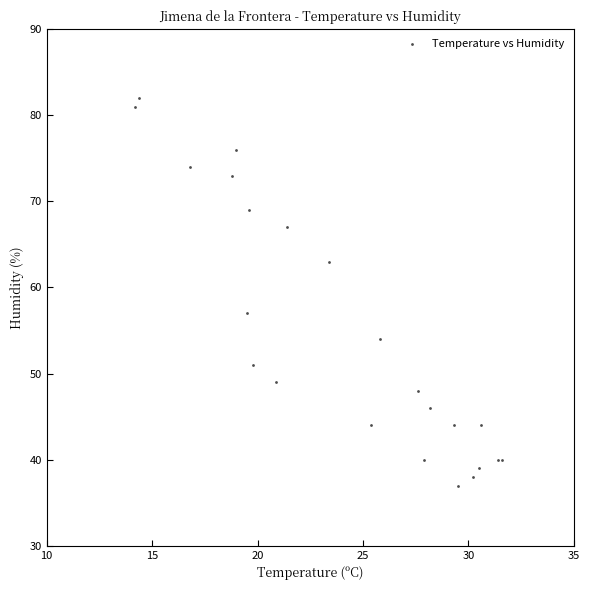

What Y value in the scatter plot is closest to 59?

57